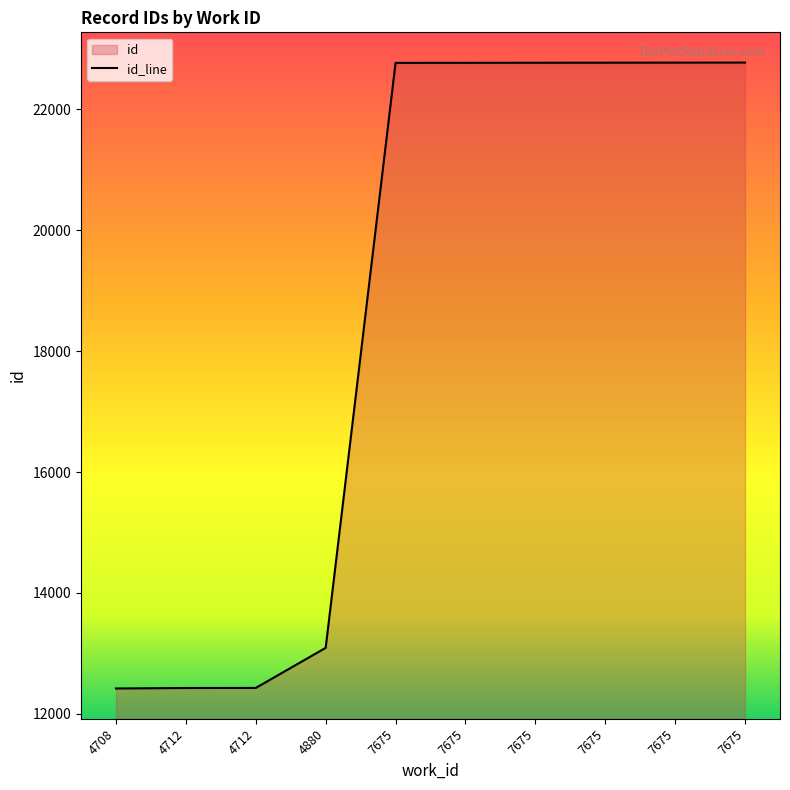

What value does the data have at 7675, to the nearest 10?

22770